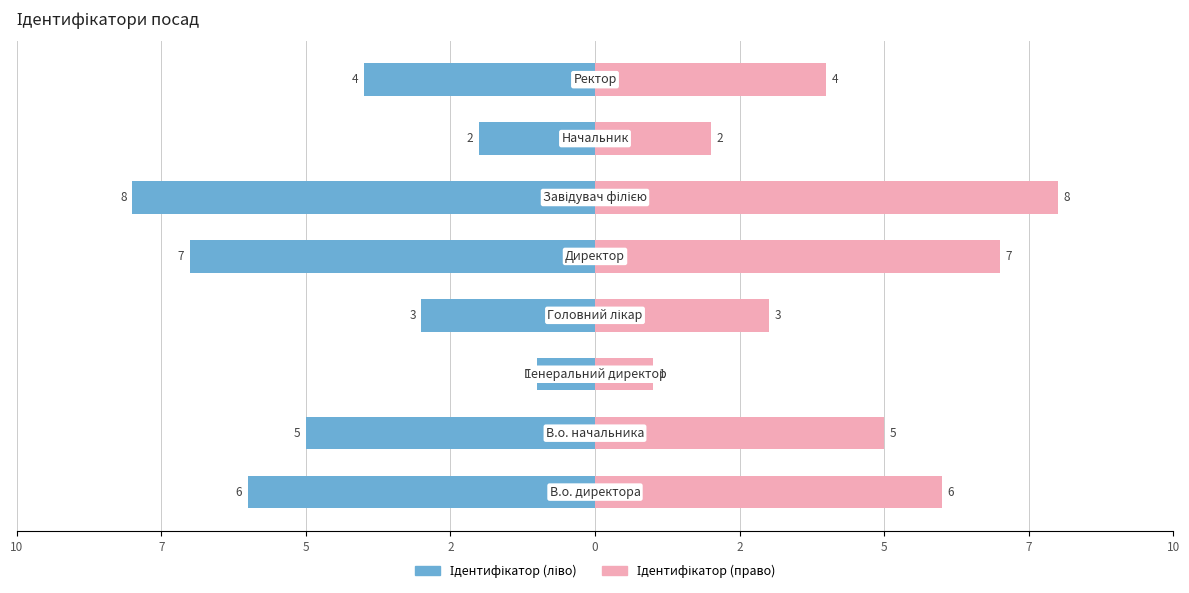

Which series changed the most between 10 and 7?

Ідентифікатор (ліво)